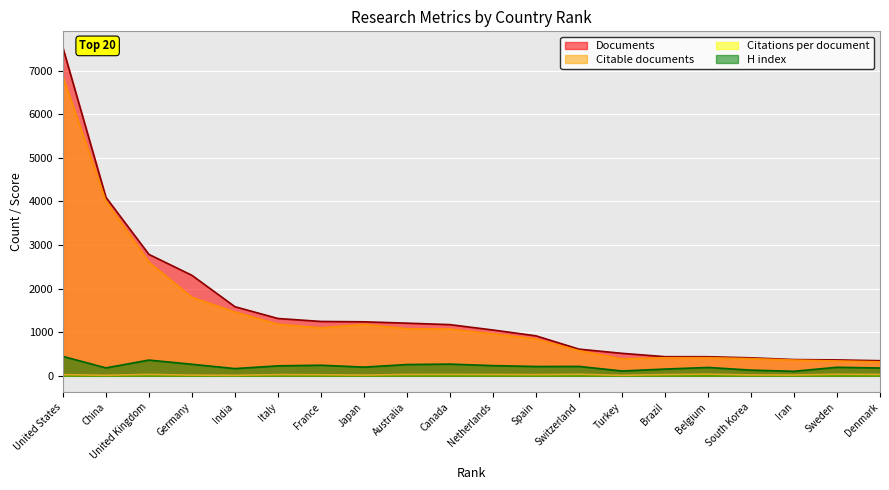

True or false: Citable documents and H index cross at least once.

False